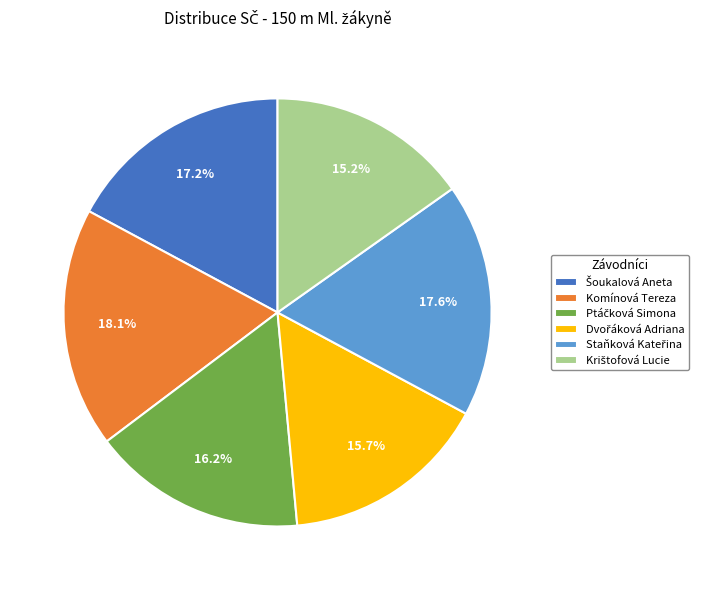

Does Komínová Tereza represent more than half of the total?

No